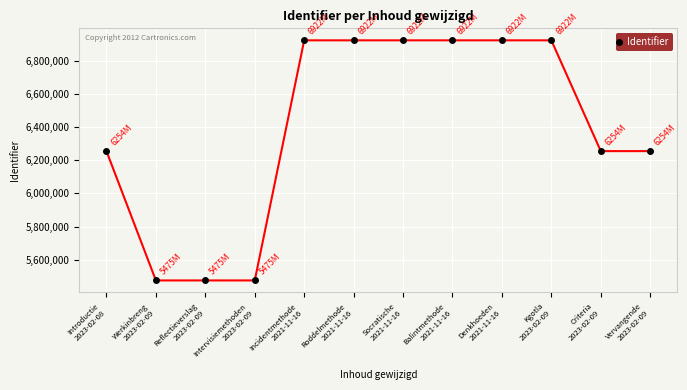

What is the minimum value shown in the chart?

5475808